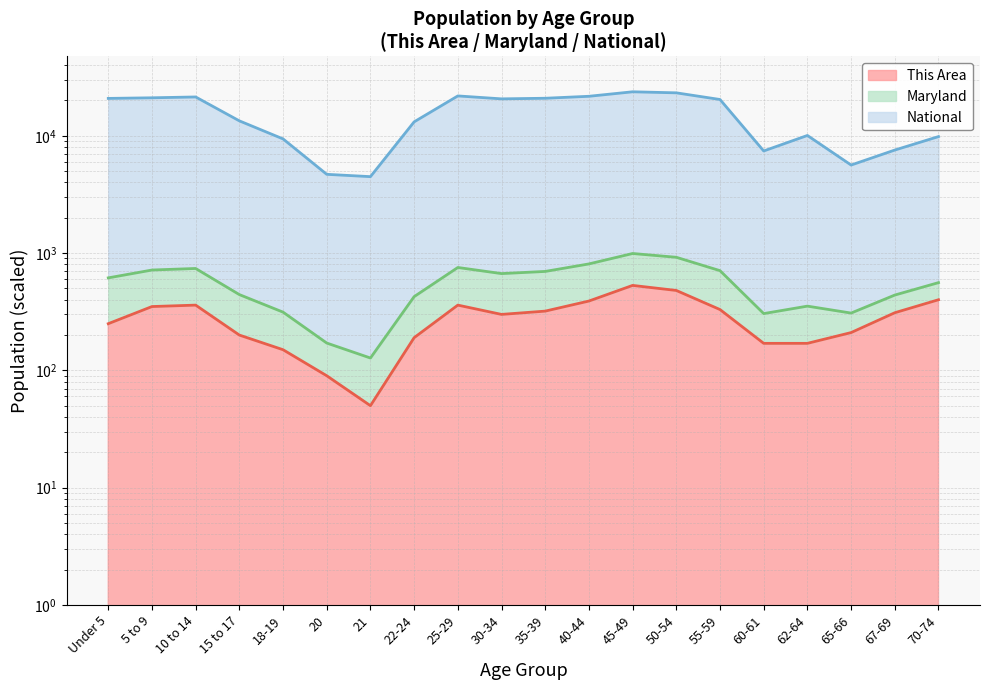

Where does the This Area series first go above 310?

5 to 9